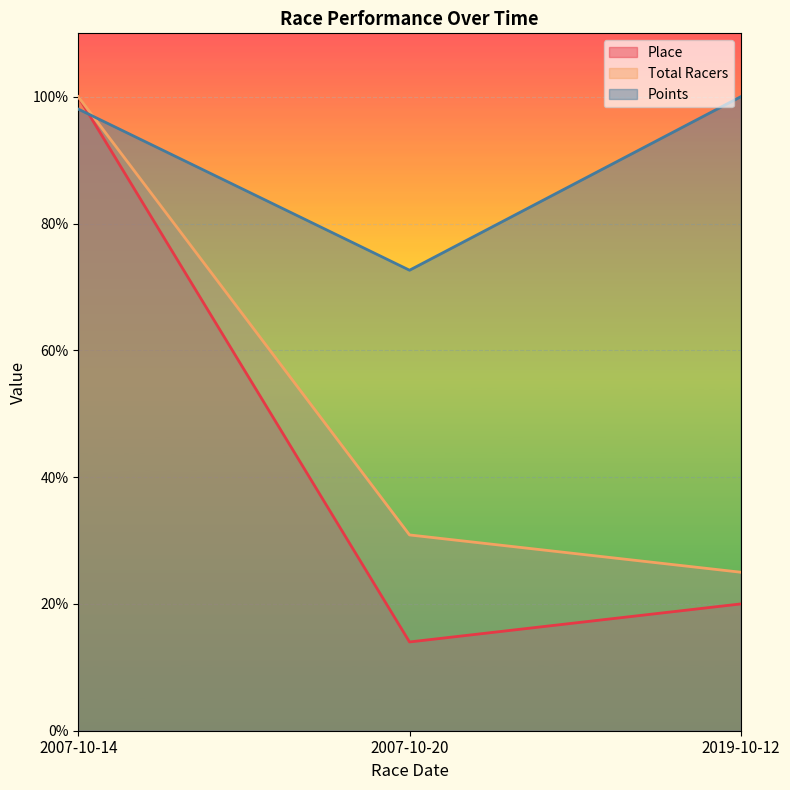

Rank the series by their maximum value, from lowest to highest.

Place, Total Racers, Points